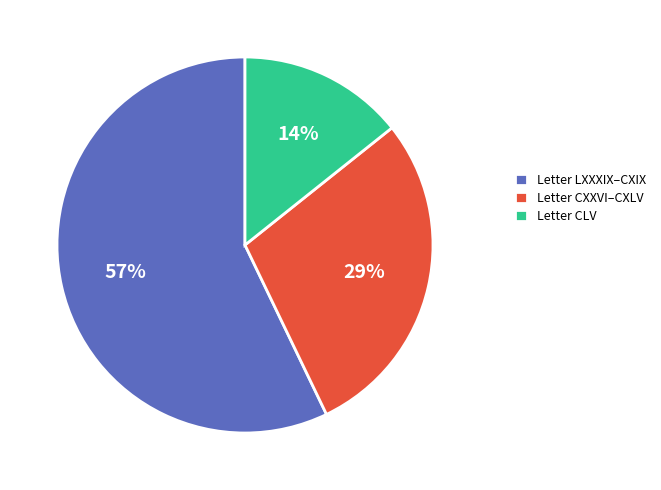

Which slice is the smallest?

Letter CLV